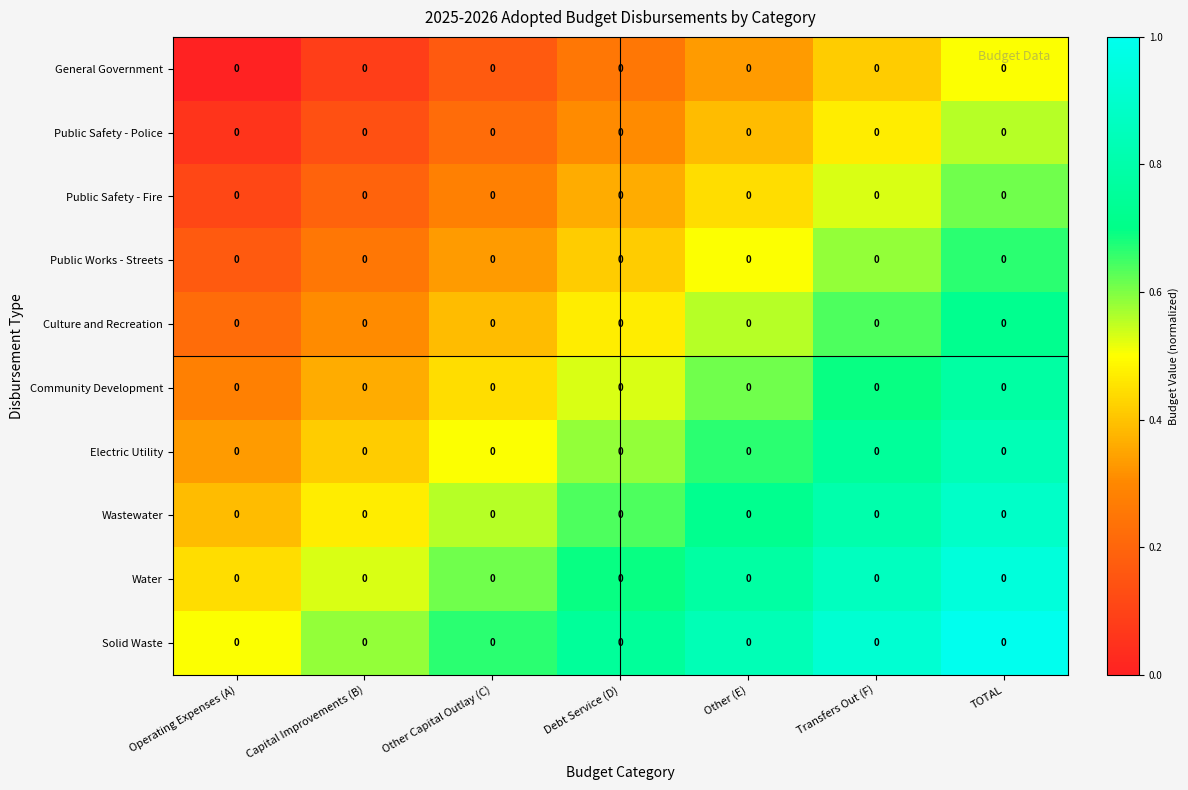

What is the difference between the highest and lowest values at TOTAL?

0.5